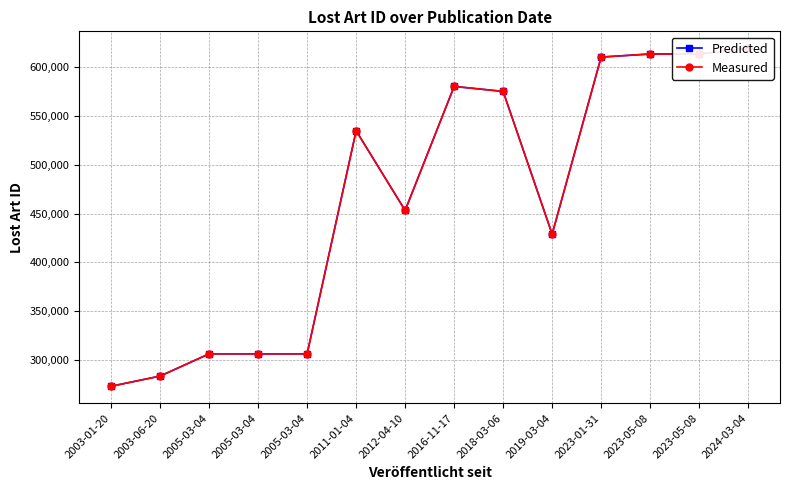

What is the sum of all Predicted values?

6503066